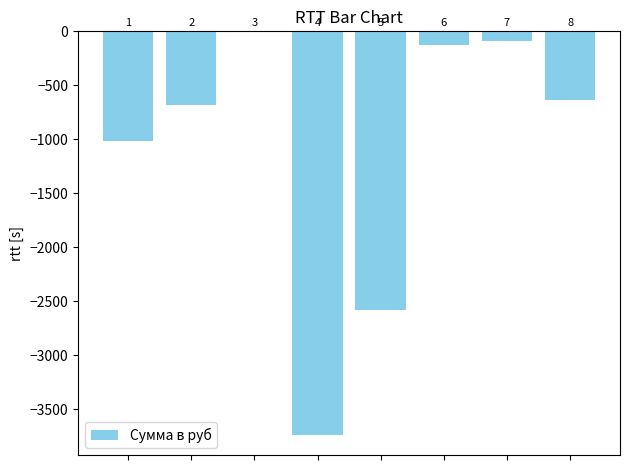

What is the value of the 1st bar from the left?

-1014.2